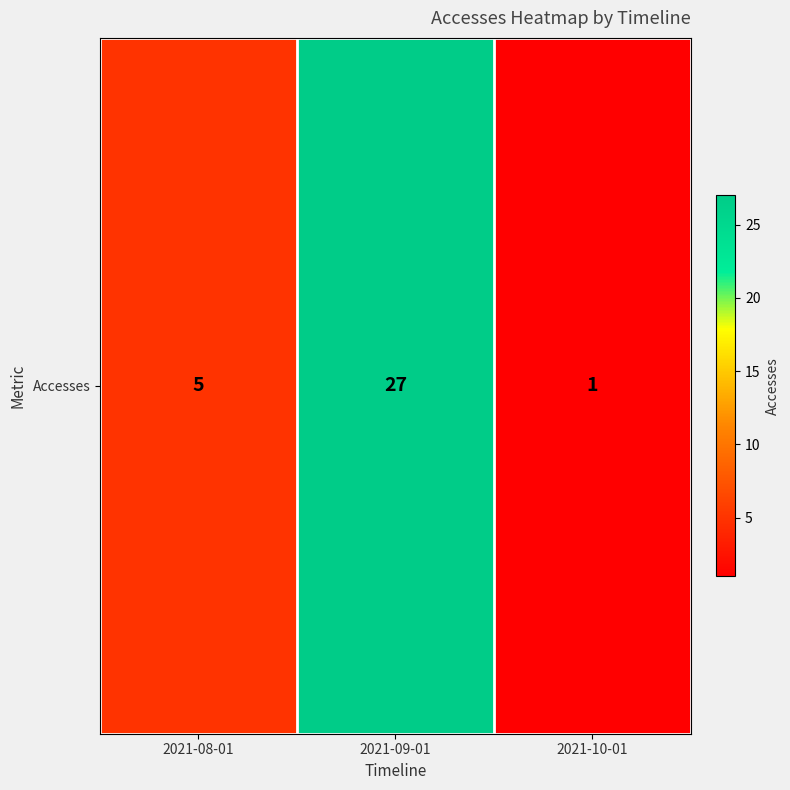

Reading right to left, list all the values displayed in this chart.

2021-10-01=1	2021-09-01=27	2021-08-01=5